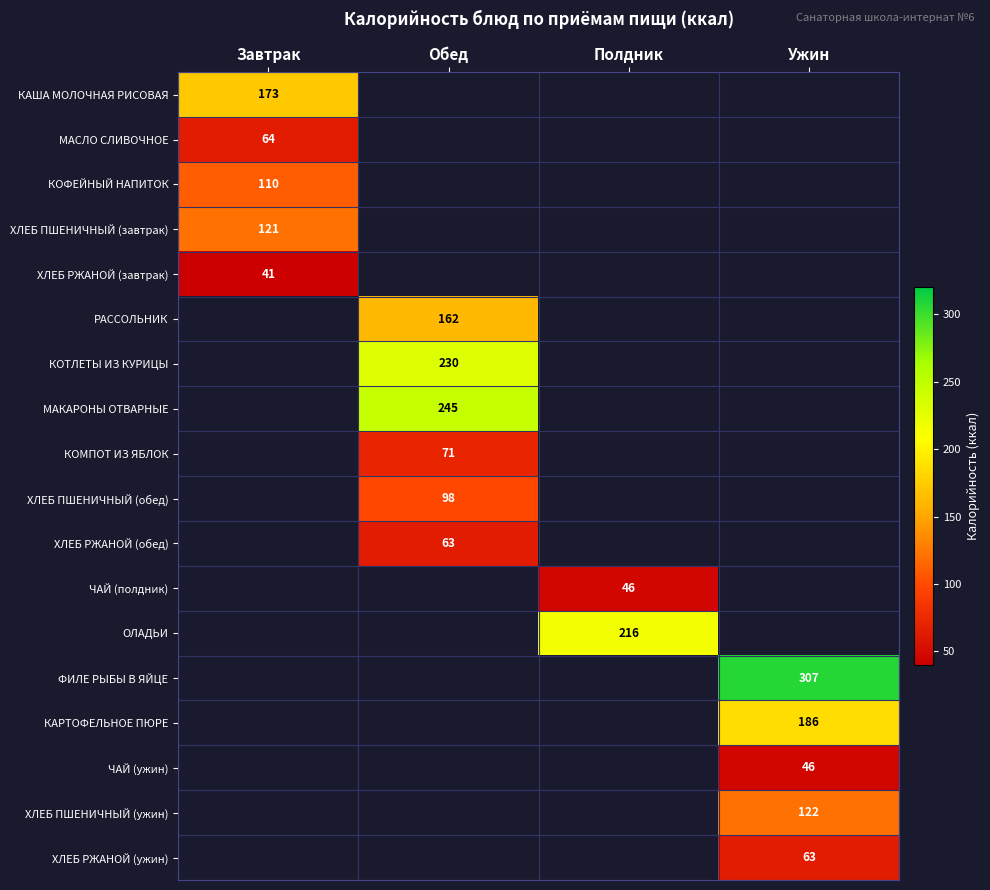

The value of ОЛАДЬИ at Полдник is 216. True or false?

True